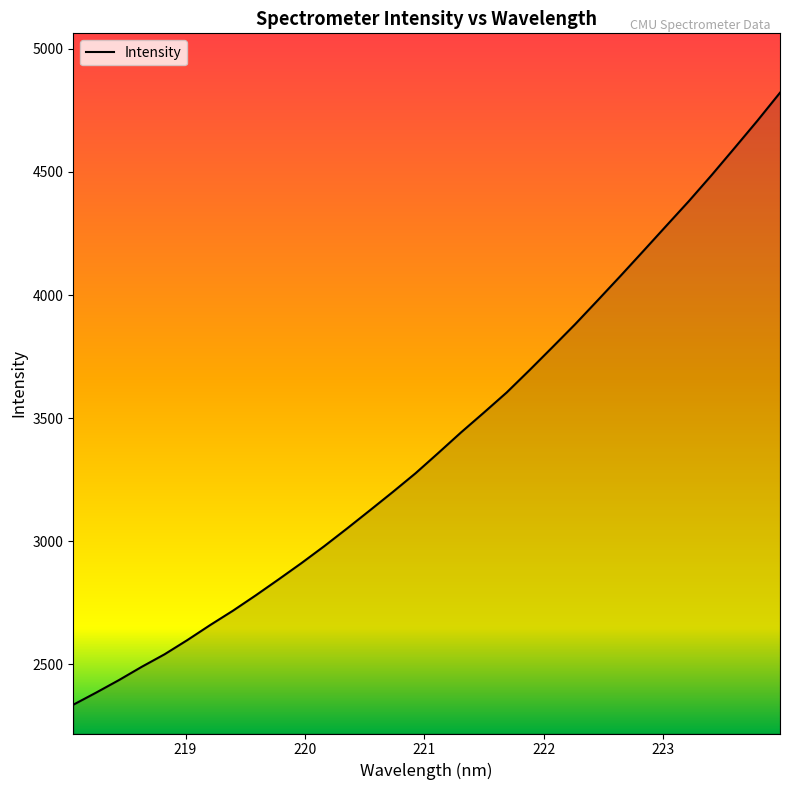

How many distinct data groups are displayed?

1